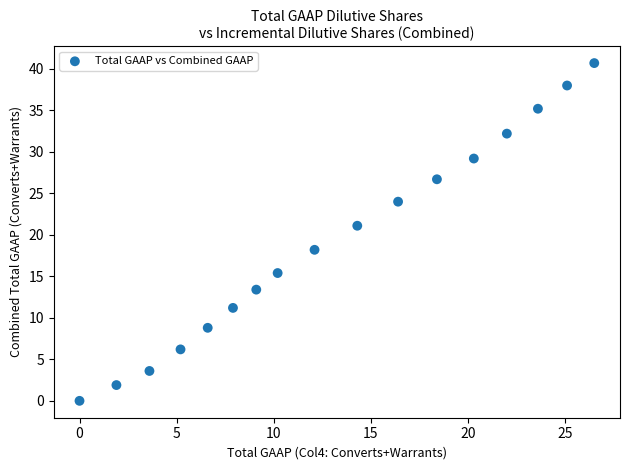

What Y value in the scatter plot is closest to 20?

21.1